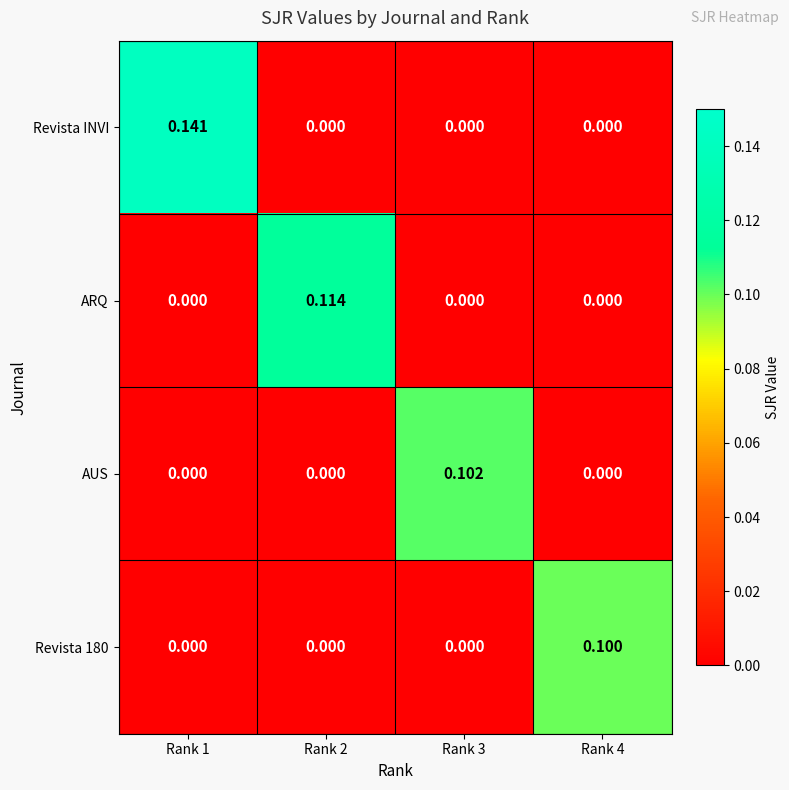

Count the number of categories in the chart.

4